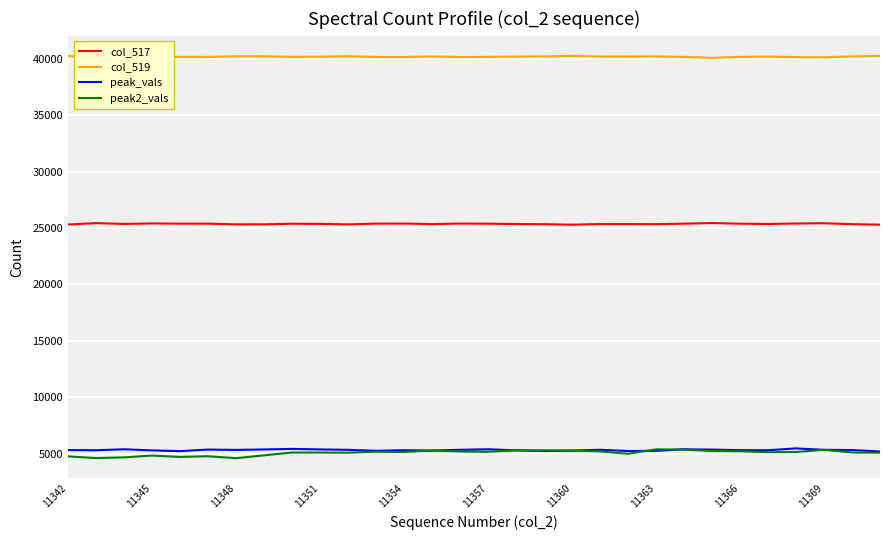

At how many categories does at least one series exceed 28146?

30